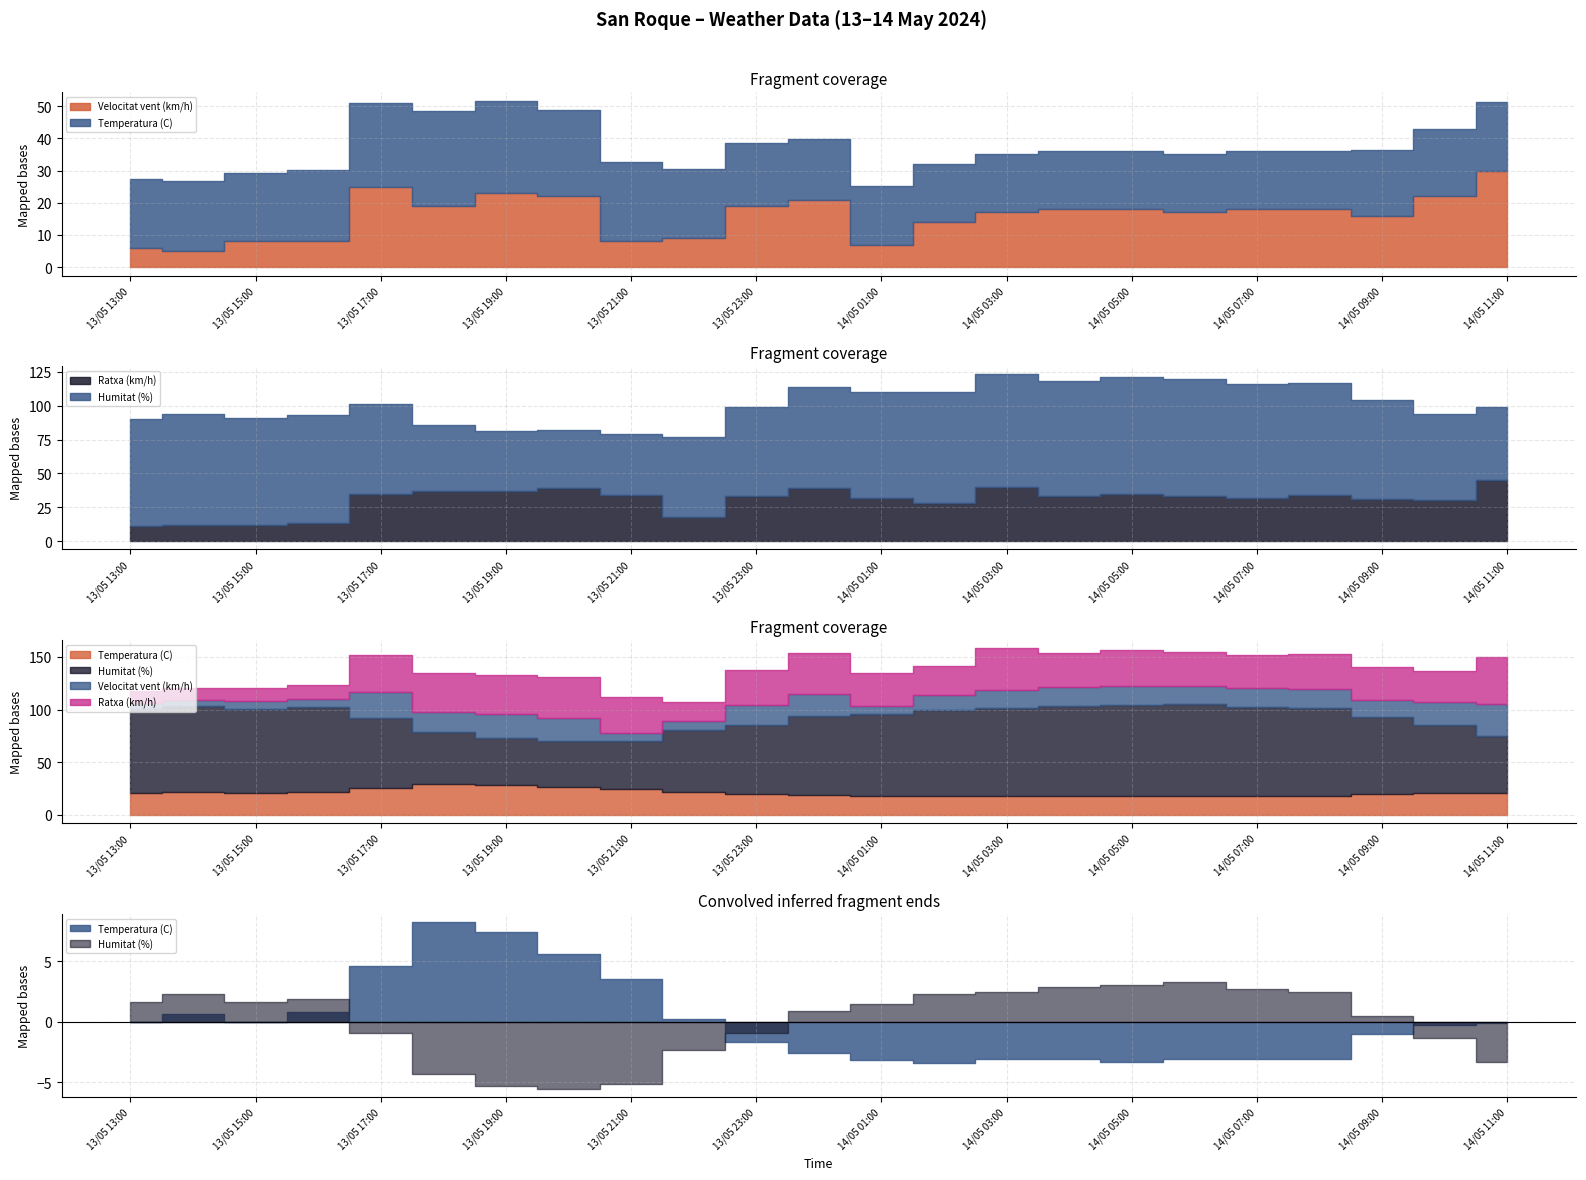

What is the smallest value displayed?

5.0